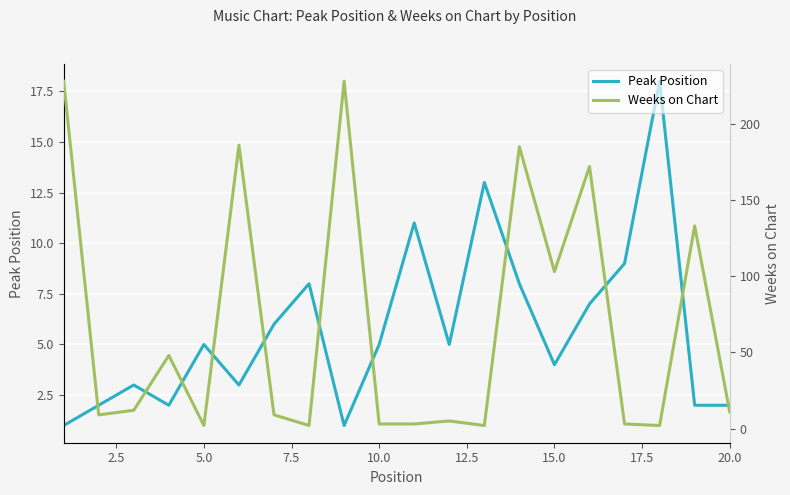

How many interior local peaks does the Weeks on Chart series have?

7